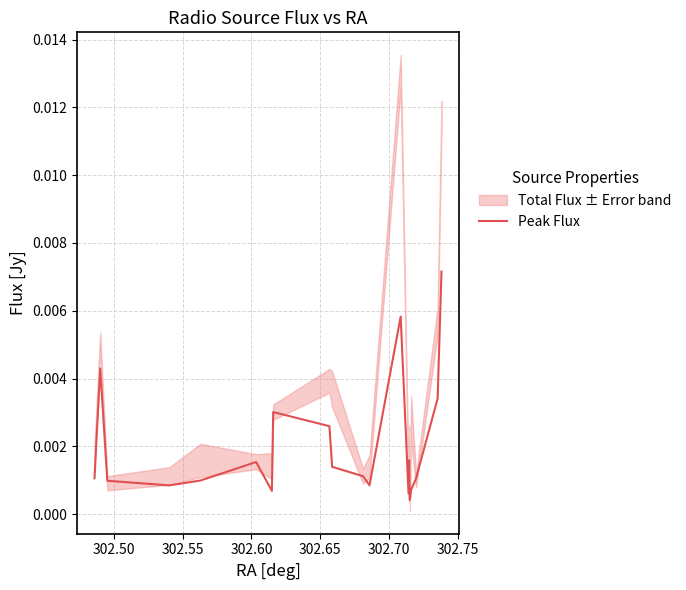

Does the chart have visible grid lines?

Yes